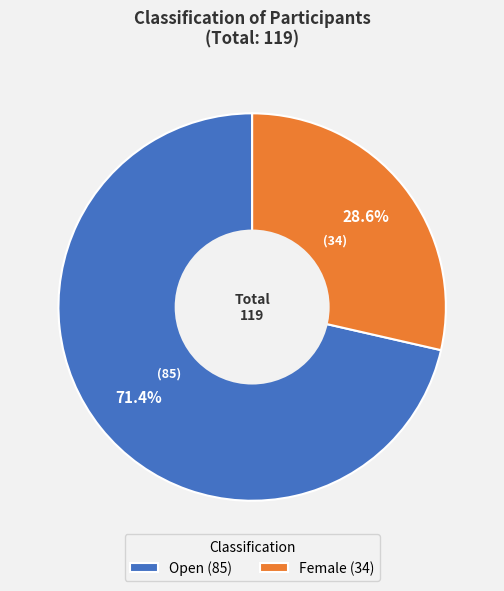

To the nearest percent, what portion does Female represent?

29%